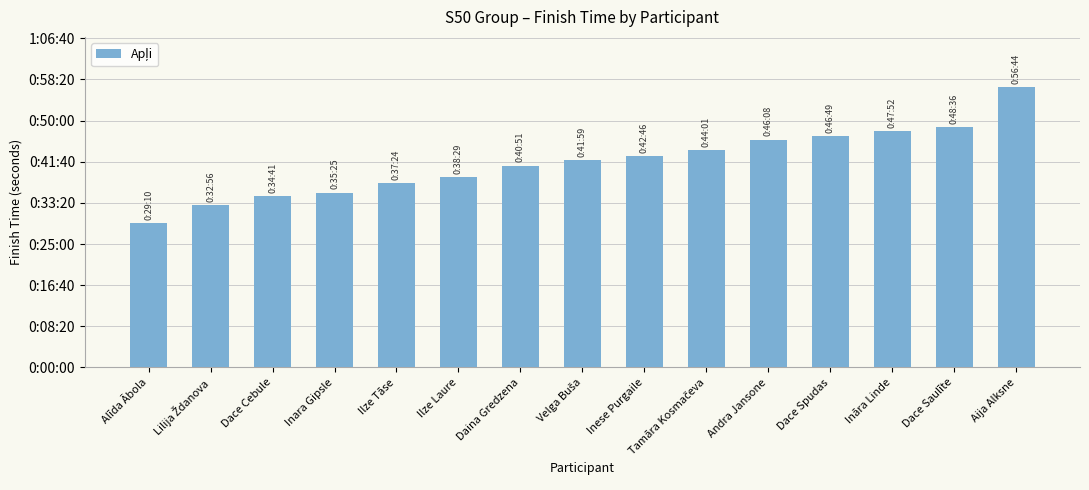

Are the bars grouped side by side (vs. stacked)?

No